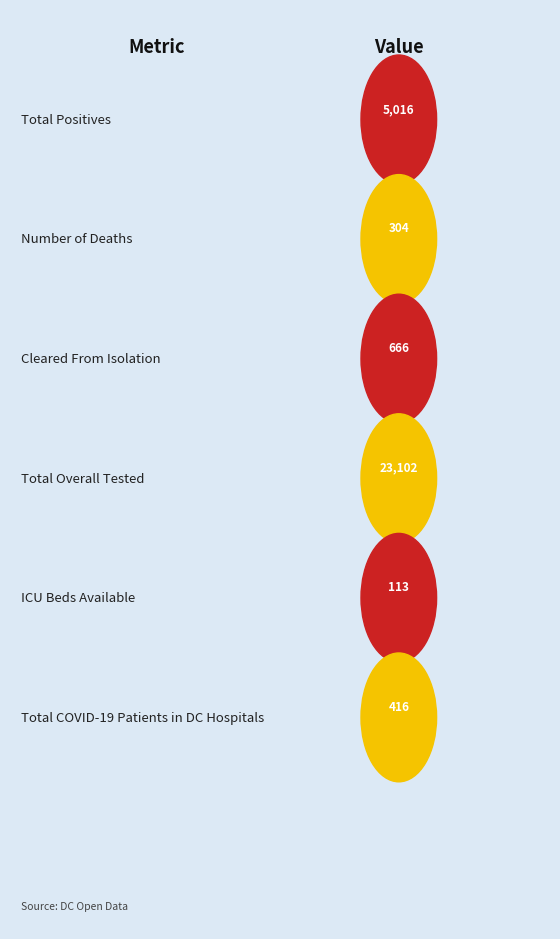

Reading left to right, extract all data points from this chart.

5016	304	666	23102	113	416